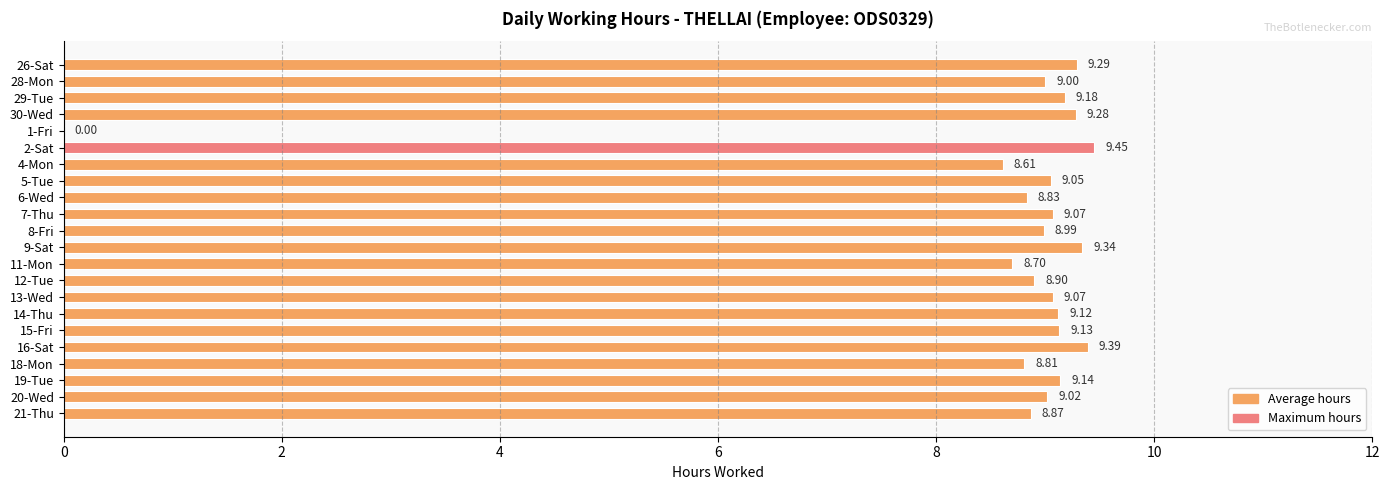

Which has a higher value, 8-Fri or 5-Tue?

5-Tue